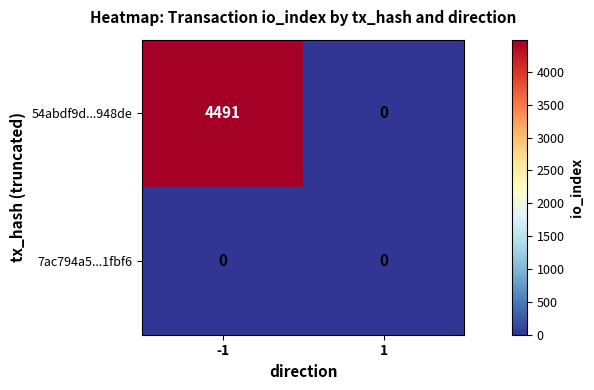

Rank the series at -1 from lowest to highest value.

7ac794a5...1fbf6, 54abdf9d...948de